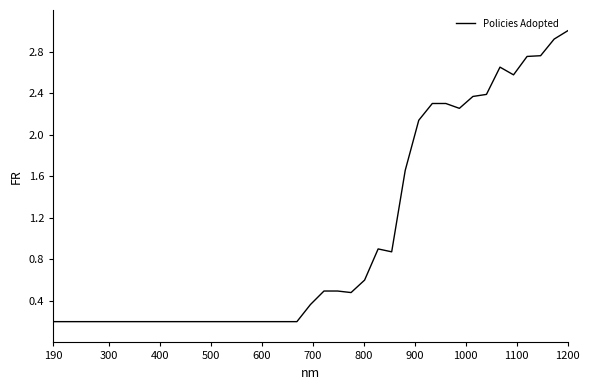

What is the greatest value displayed?

3.0